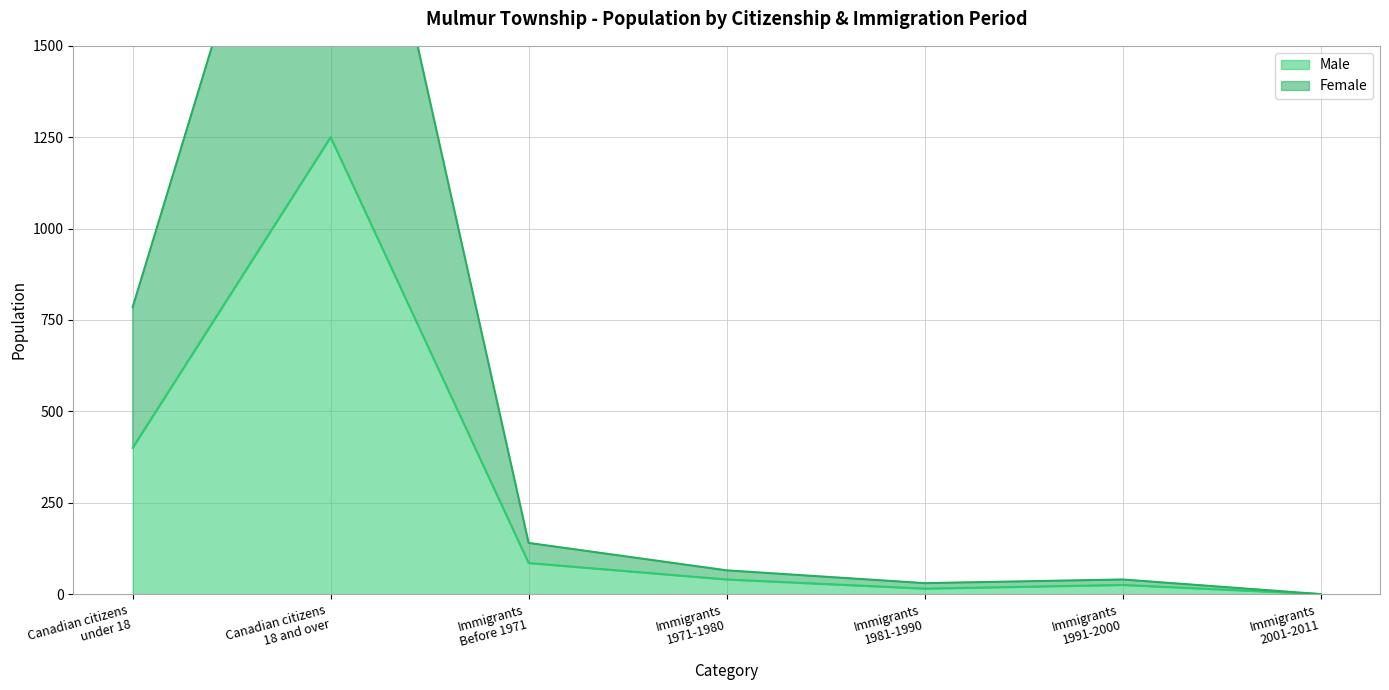

Reading left to right, extract all data points from this chart.

Male: 400	1250	85	40	15	25	0
Female: 785	2565	140	65	30	40	0